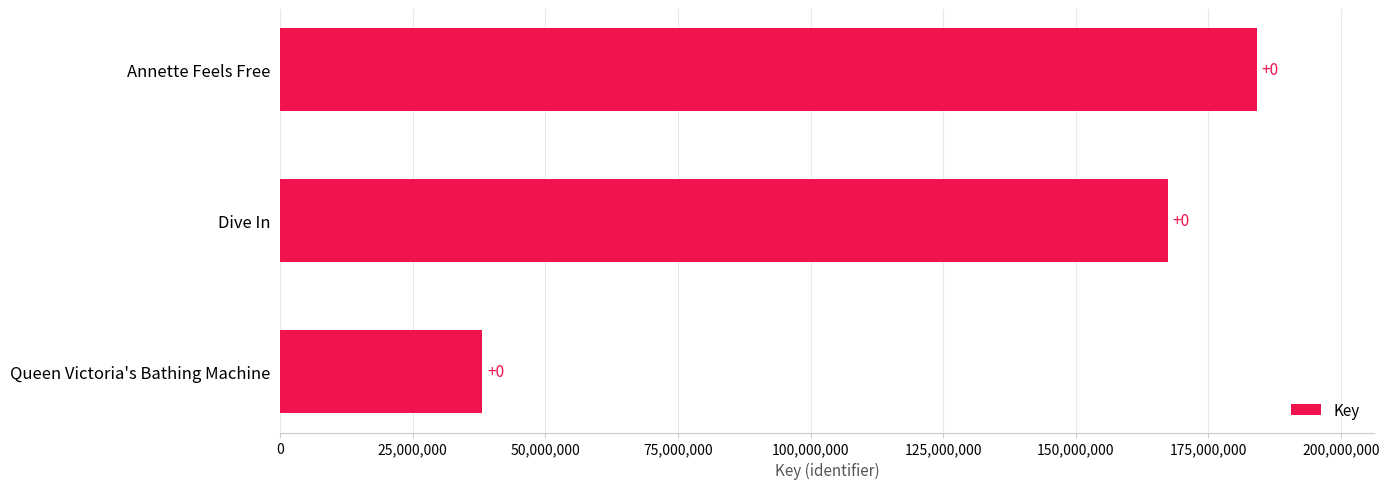

How many bars are there in total?

3